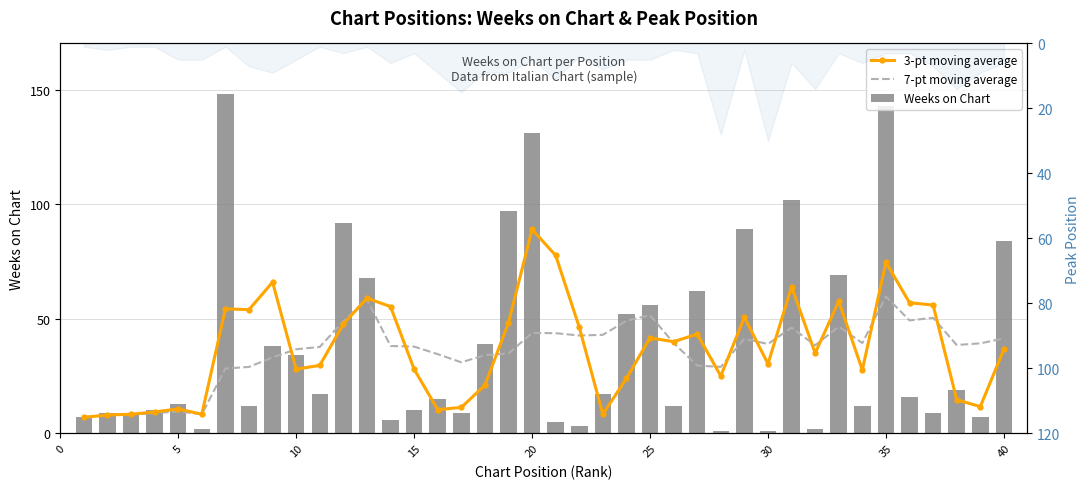

The 3-pt moving average series shows 31.0 at 30. True or false?

False